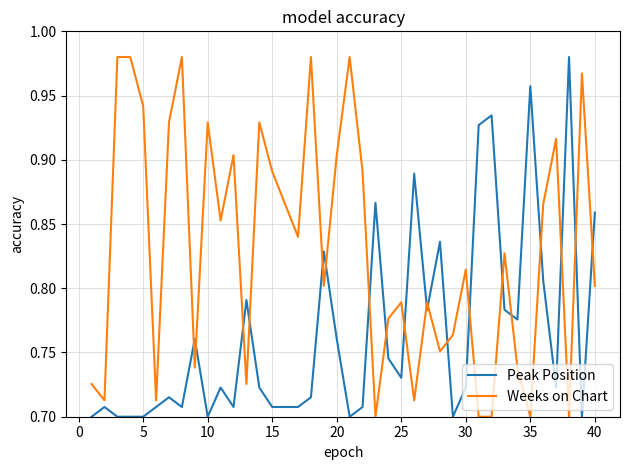

True or false: Peak Position and Weeks on Chart cross at least once.

True